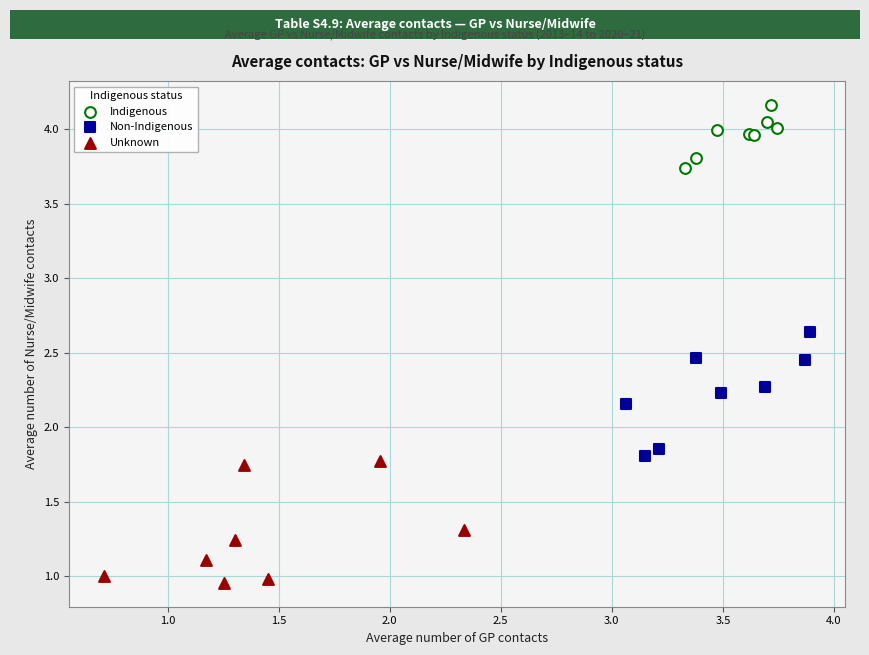

Which series contains the highest Y value?

Indigenous